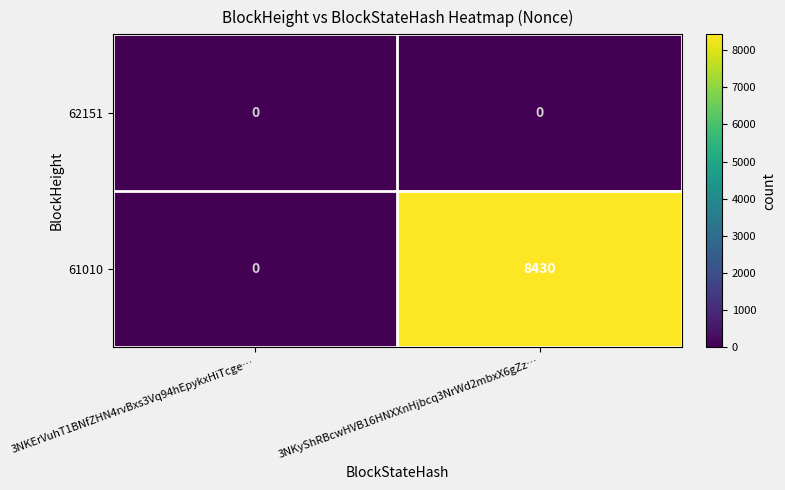

Rank the series by their average value, from highest to lowest.

61010, 62151